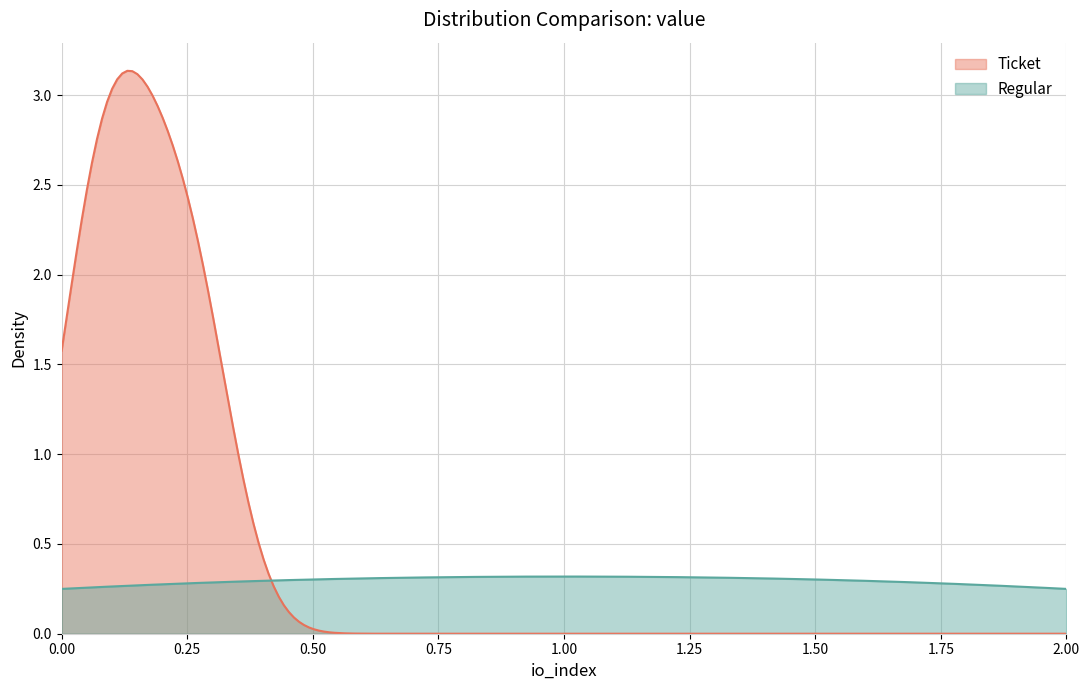

Does the chart display data point markers on the line(s)?

No